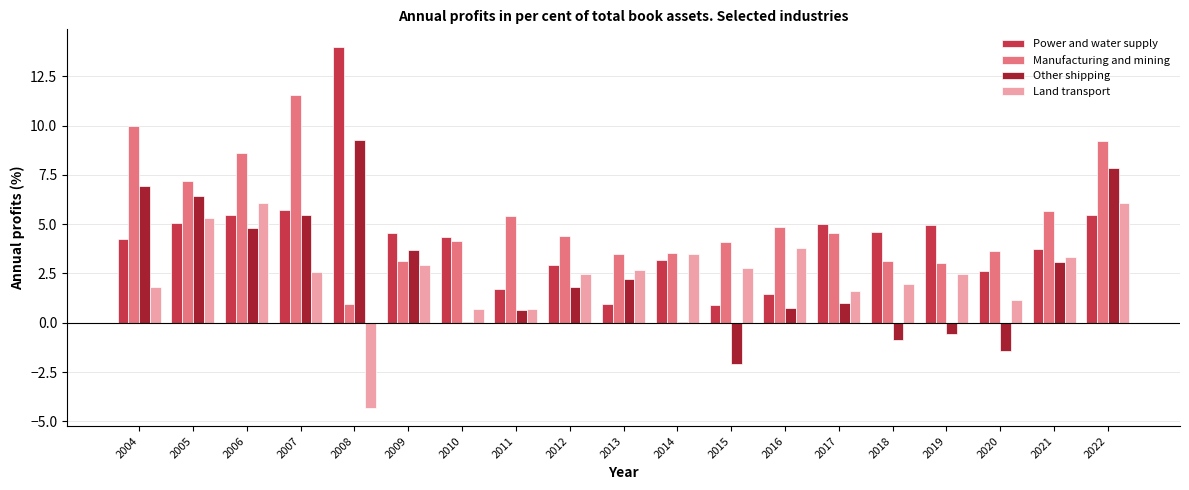

How many data points does each series have?

19